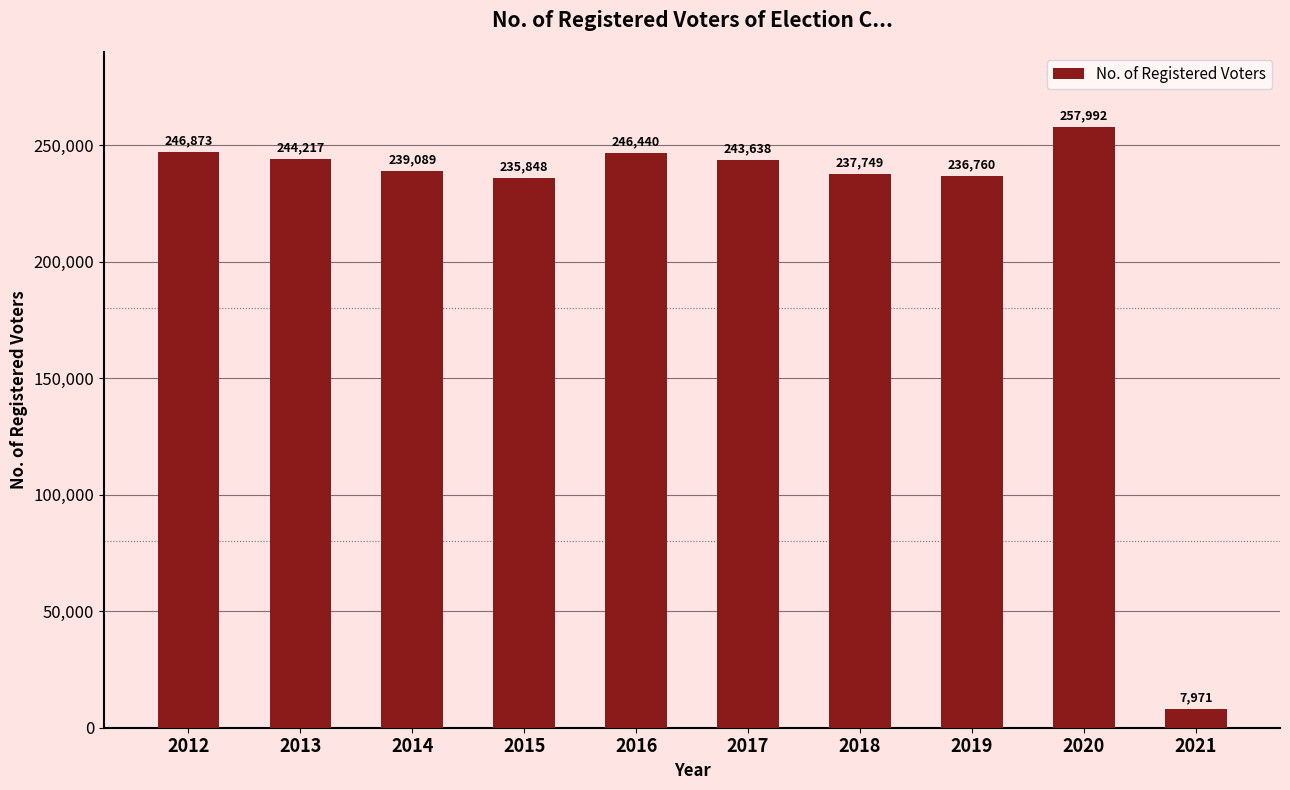

Reading left to right, transcribe all the data shown in this chart.

246873	244217	239089	235848	246440	243638	237749	236760	257992	7971